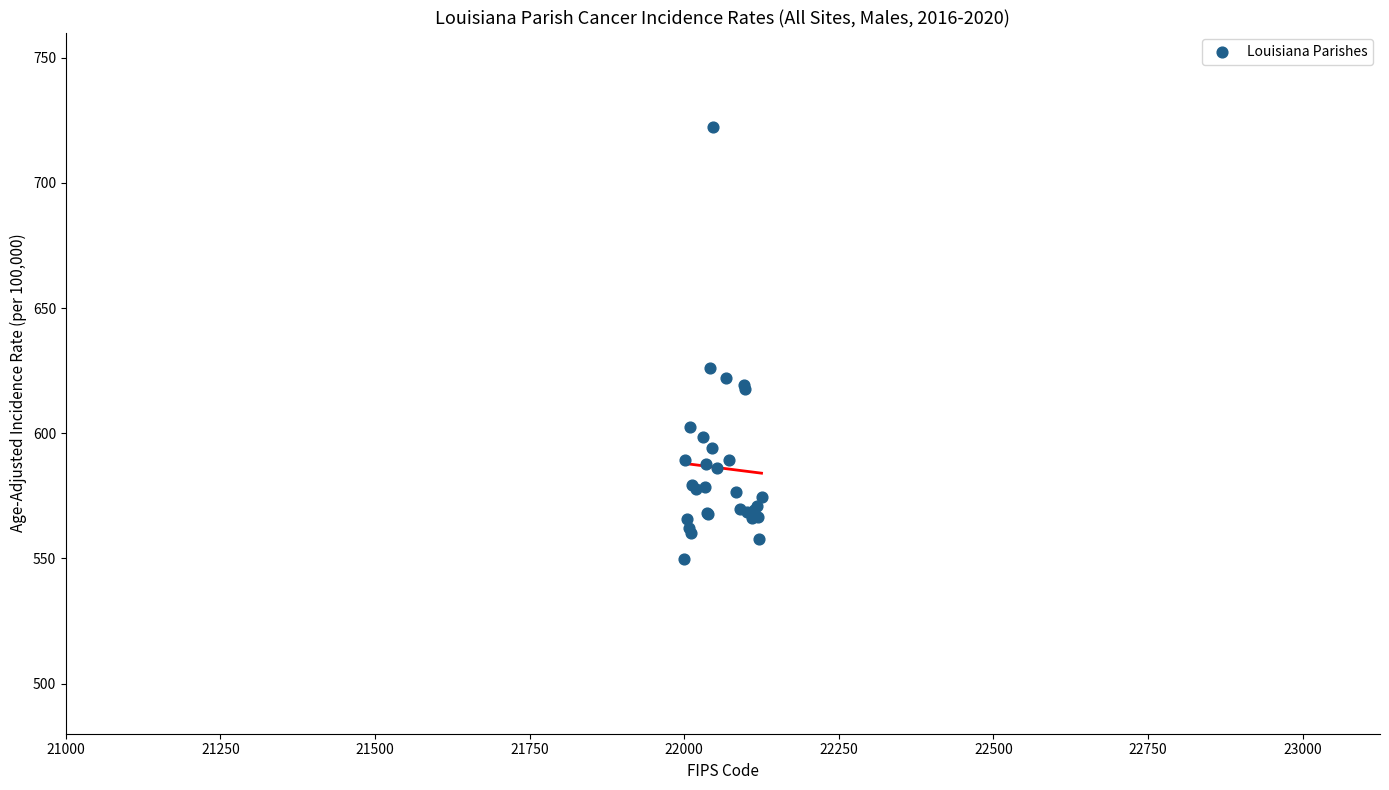

What Y value in the scatter plot is closest to 636?

625.9